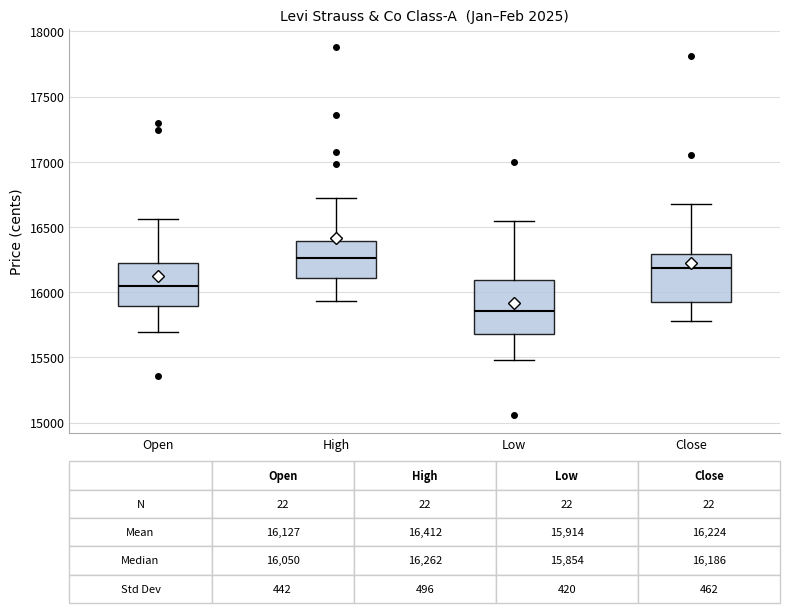

Which box has the lowest median line?

Low